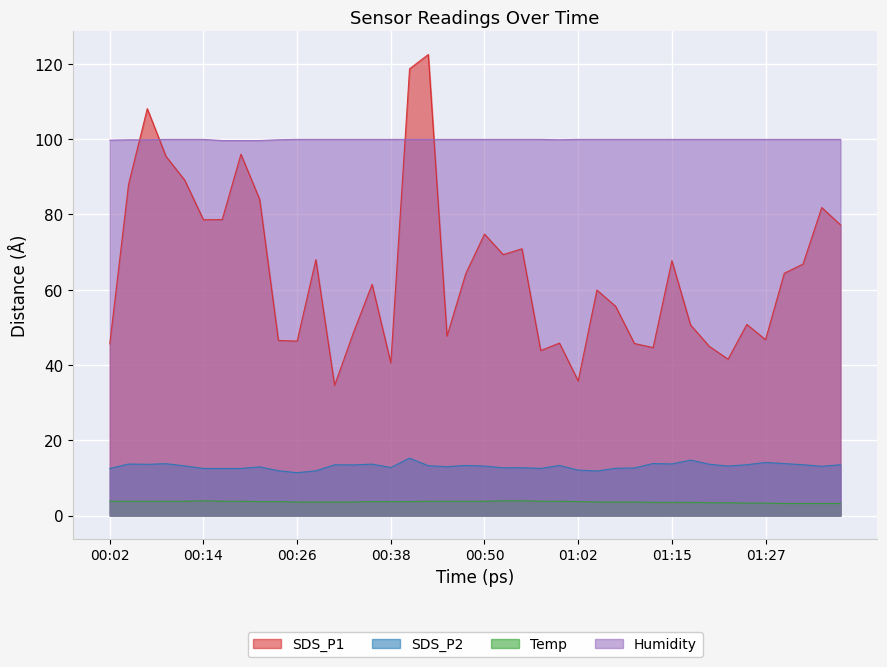

What is the total value across all series at 00:28?

183.3